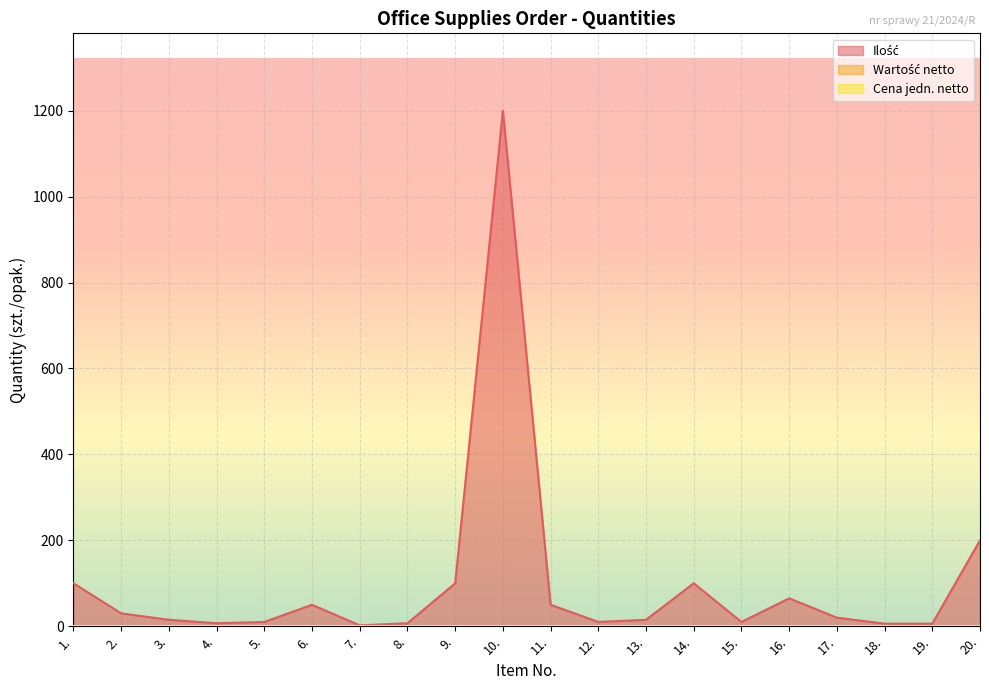

How many data points in Ilość are above 20?

9